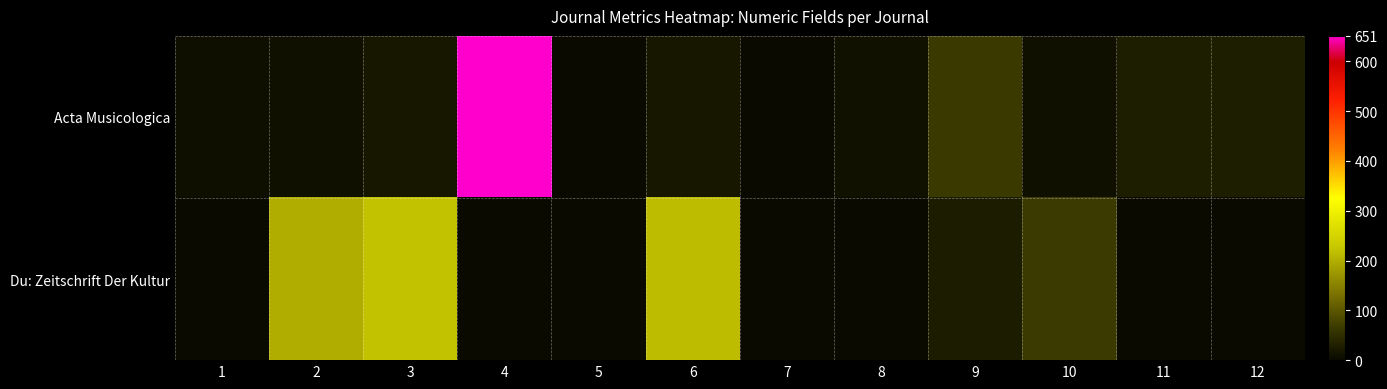

How many data points does each series have?

12